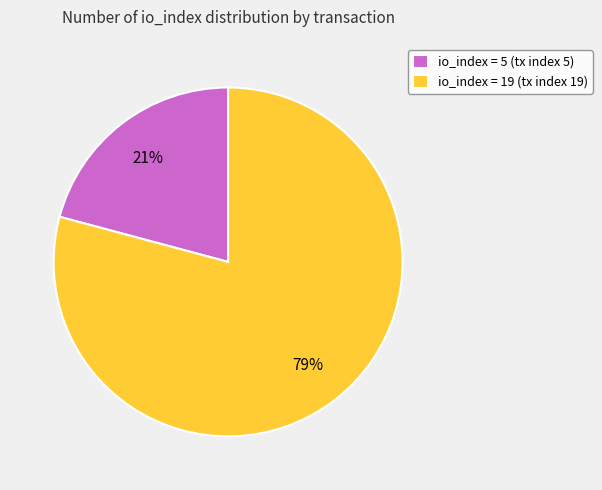

Rank the categories by value from lowest to highest.

io_index = 5 (tx index 5), io_index = 19 (tx index 19)